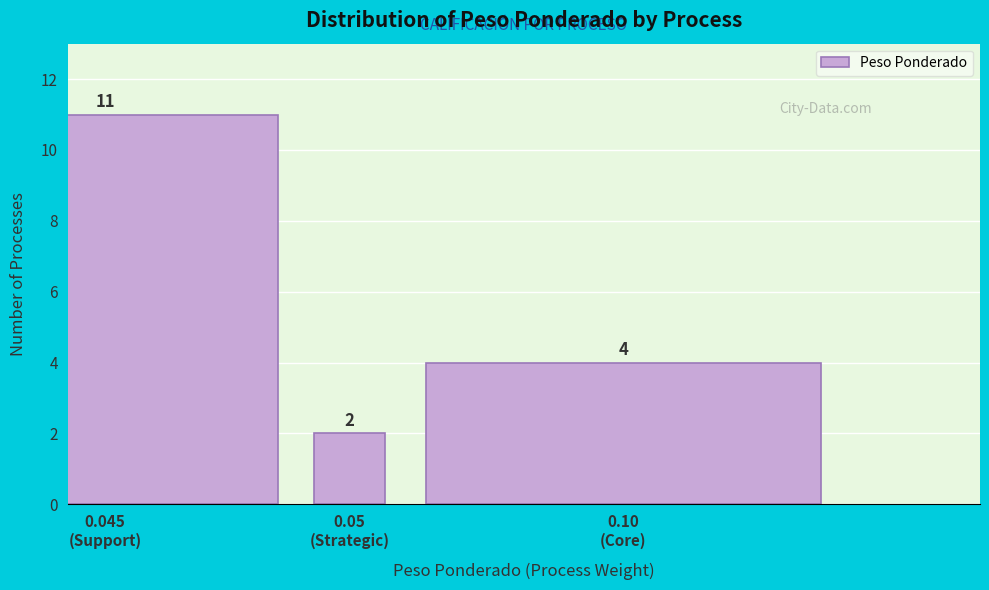

Reading left to right, transcribe all the data shown in this chart.

11	2	4